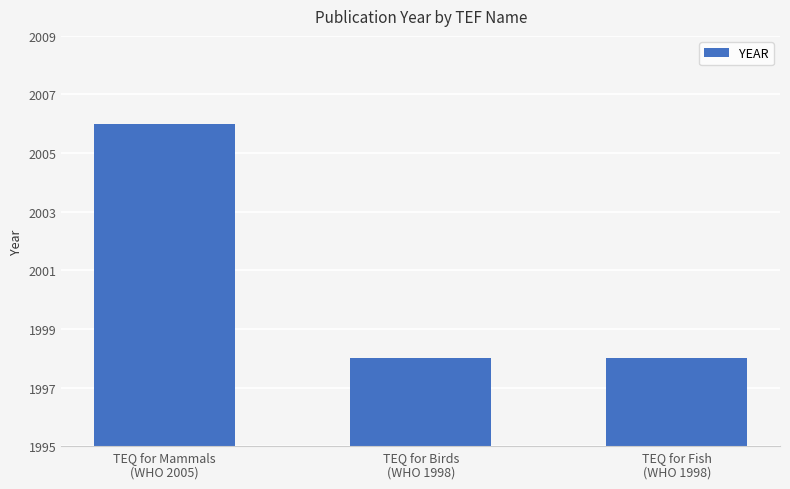

Does the chart contain any negative values?

No